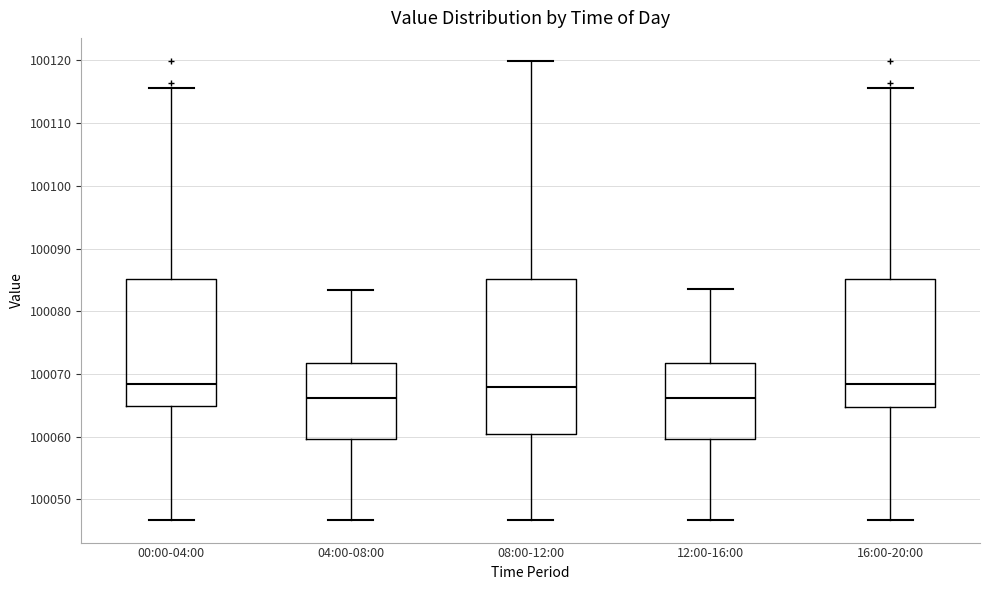

Which box is the tallest, from its lower edge to its upper edge?

08:00-12:00